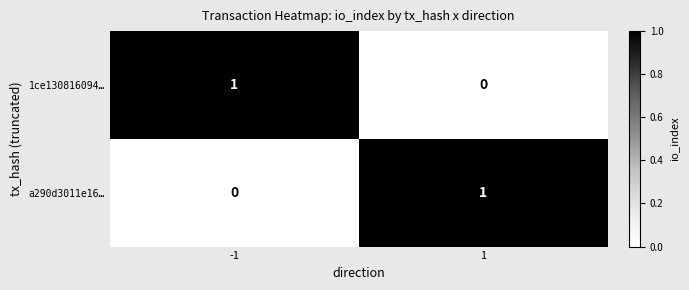

The a290d3011e16… series shows -1 at -1. True or false?

False